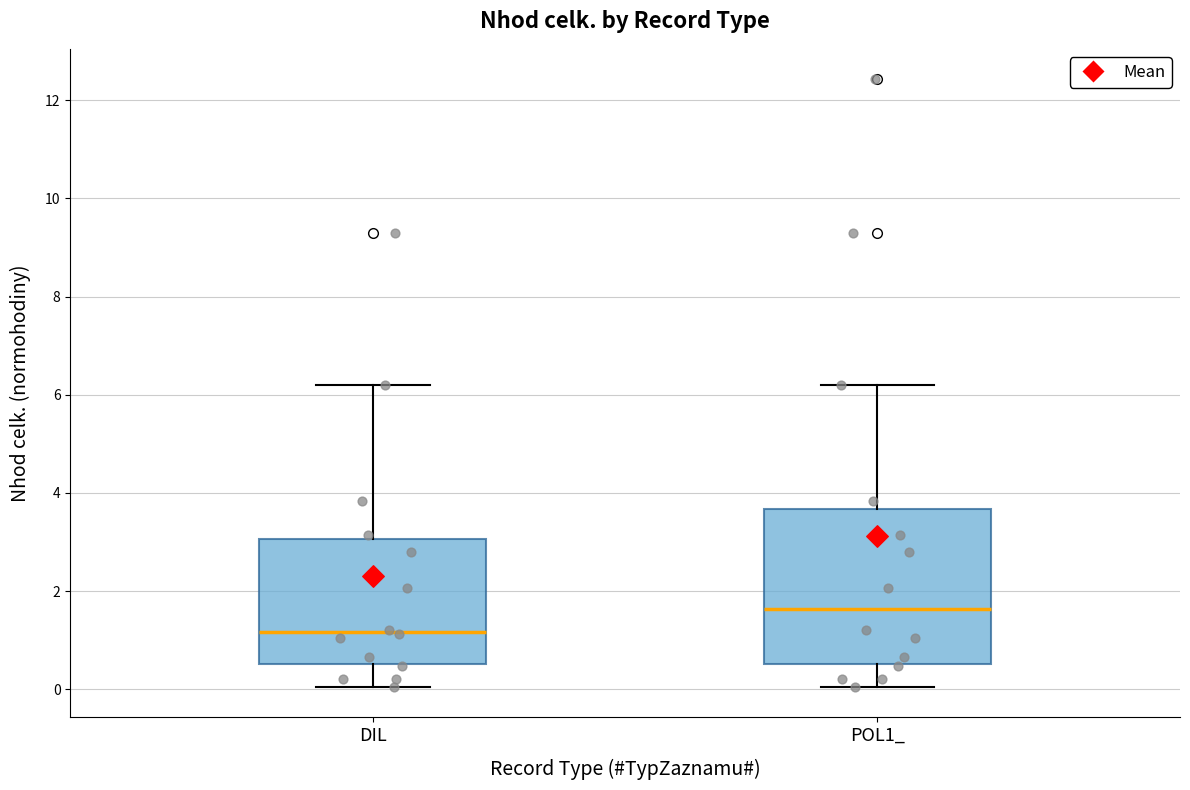

Which box's median line is the highest?

POL1_